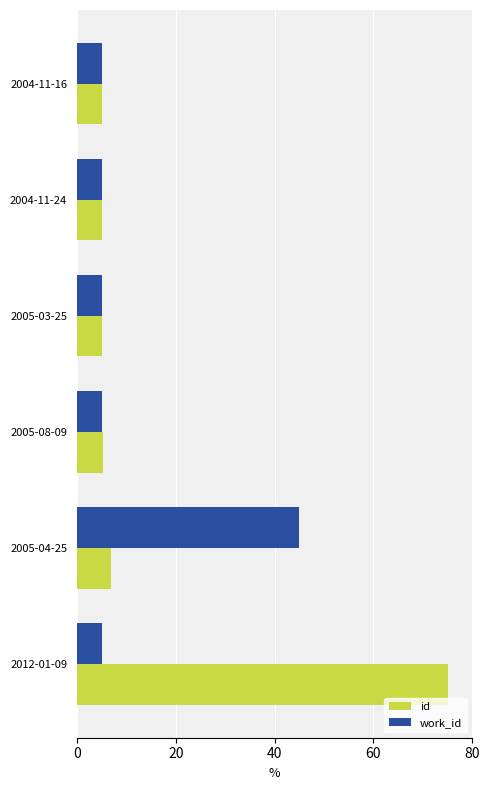

Which label corresponds to the largest value in the chart?

2012-01-09